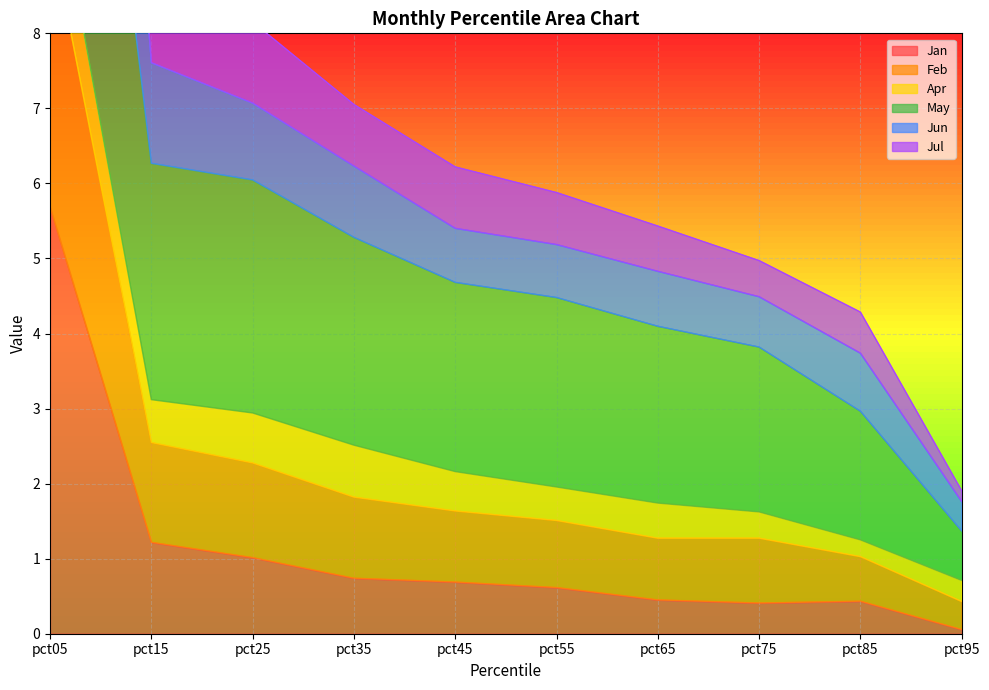

Read the Jul value at pct95.

1.9